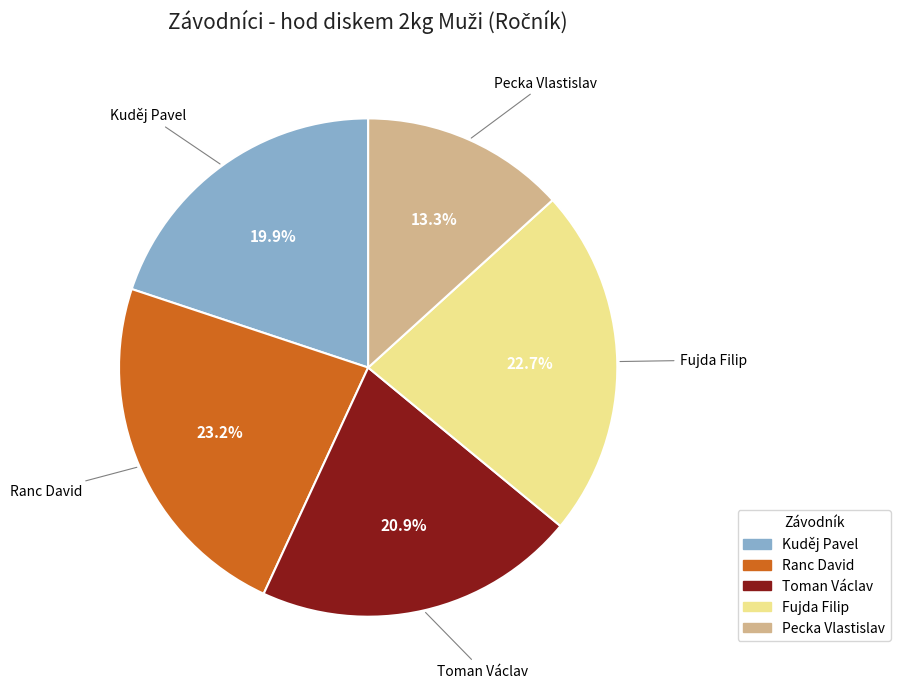

Is it true that Kuděj Pavel is 26% of the pie?

False